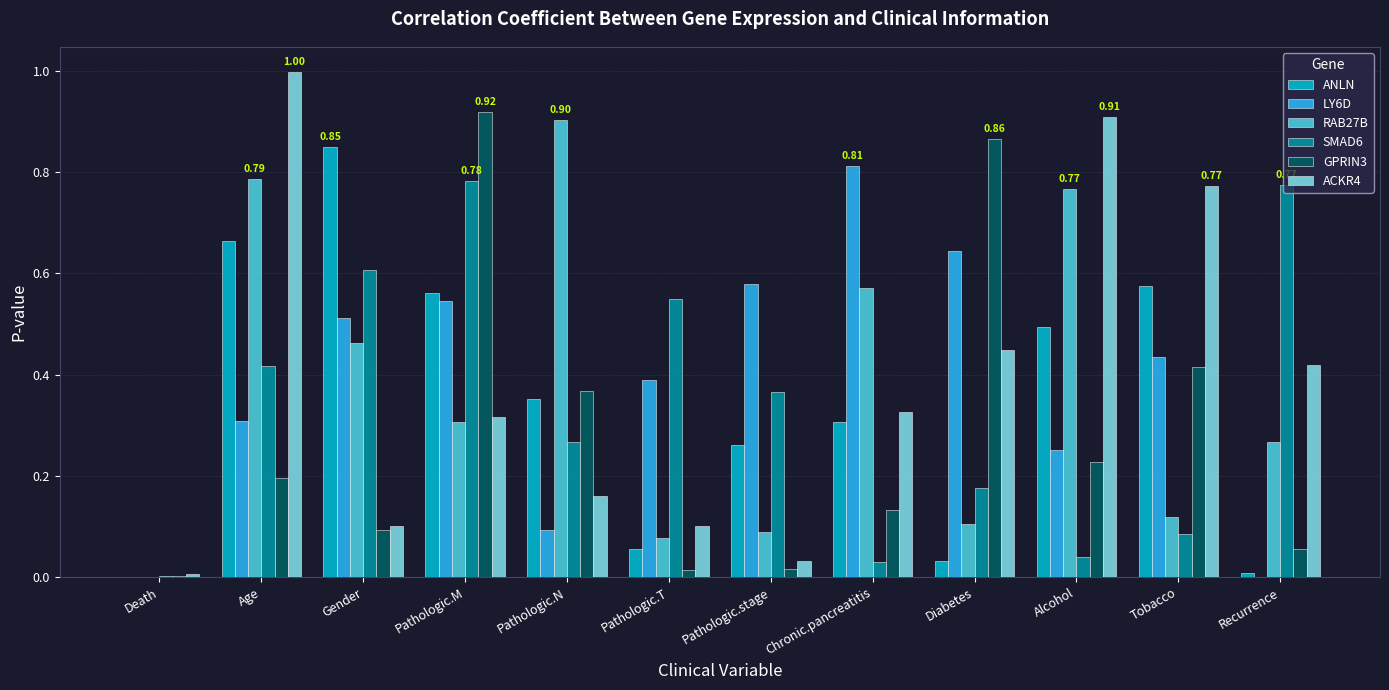

At which label does ANLN reach its peak?

Gender